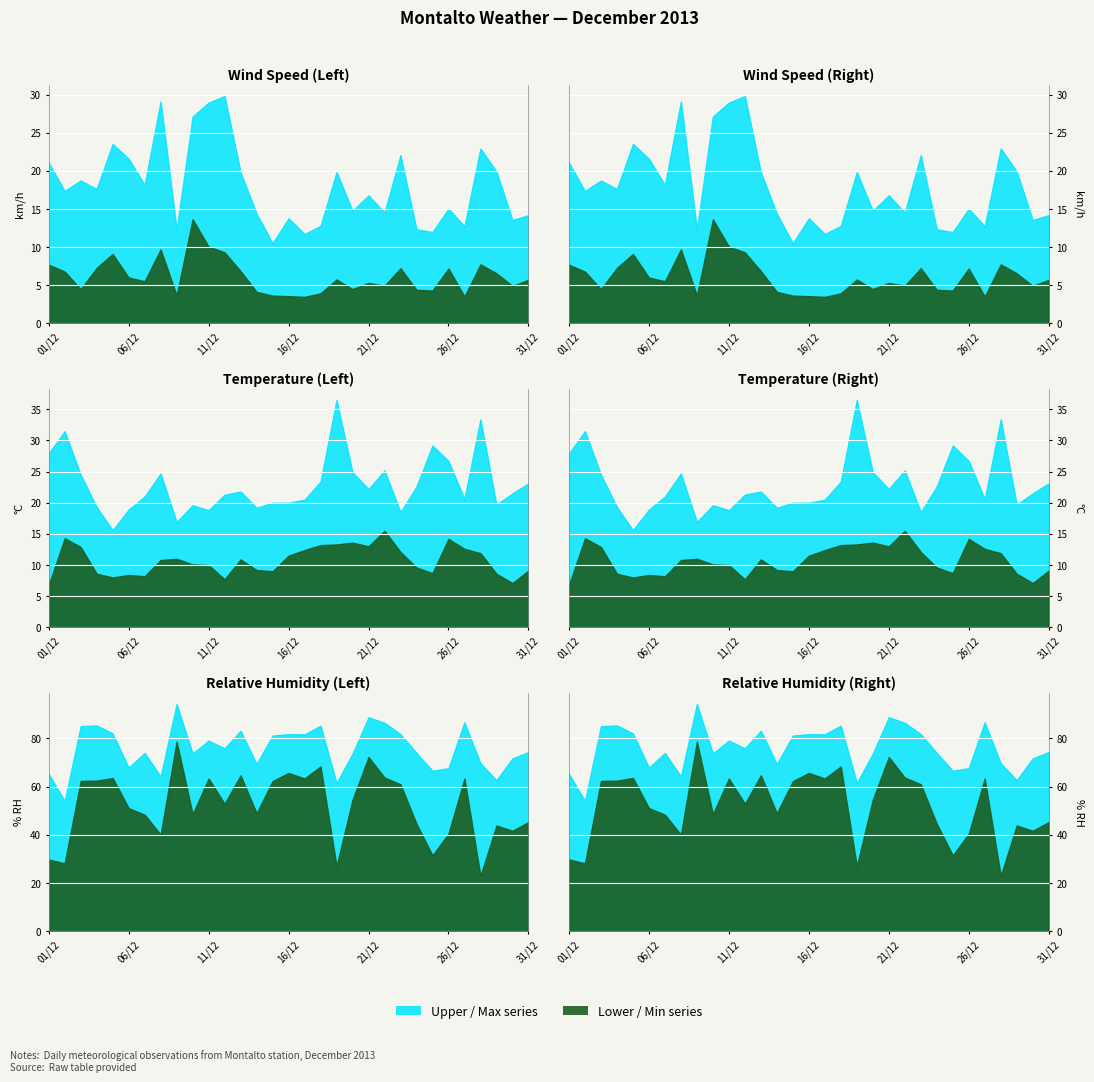

Where is the first local maximum for Avg Wind Speed (km/h)?

05/12